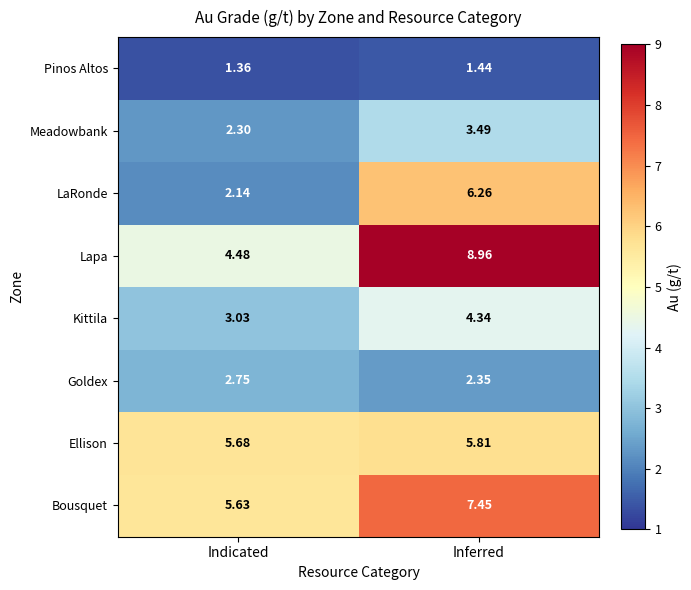

Which series has the widest spread of values?

Lapa